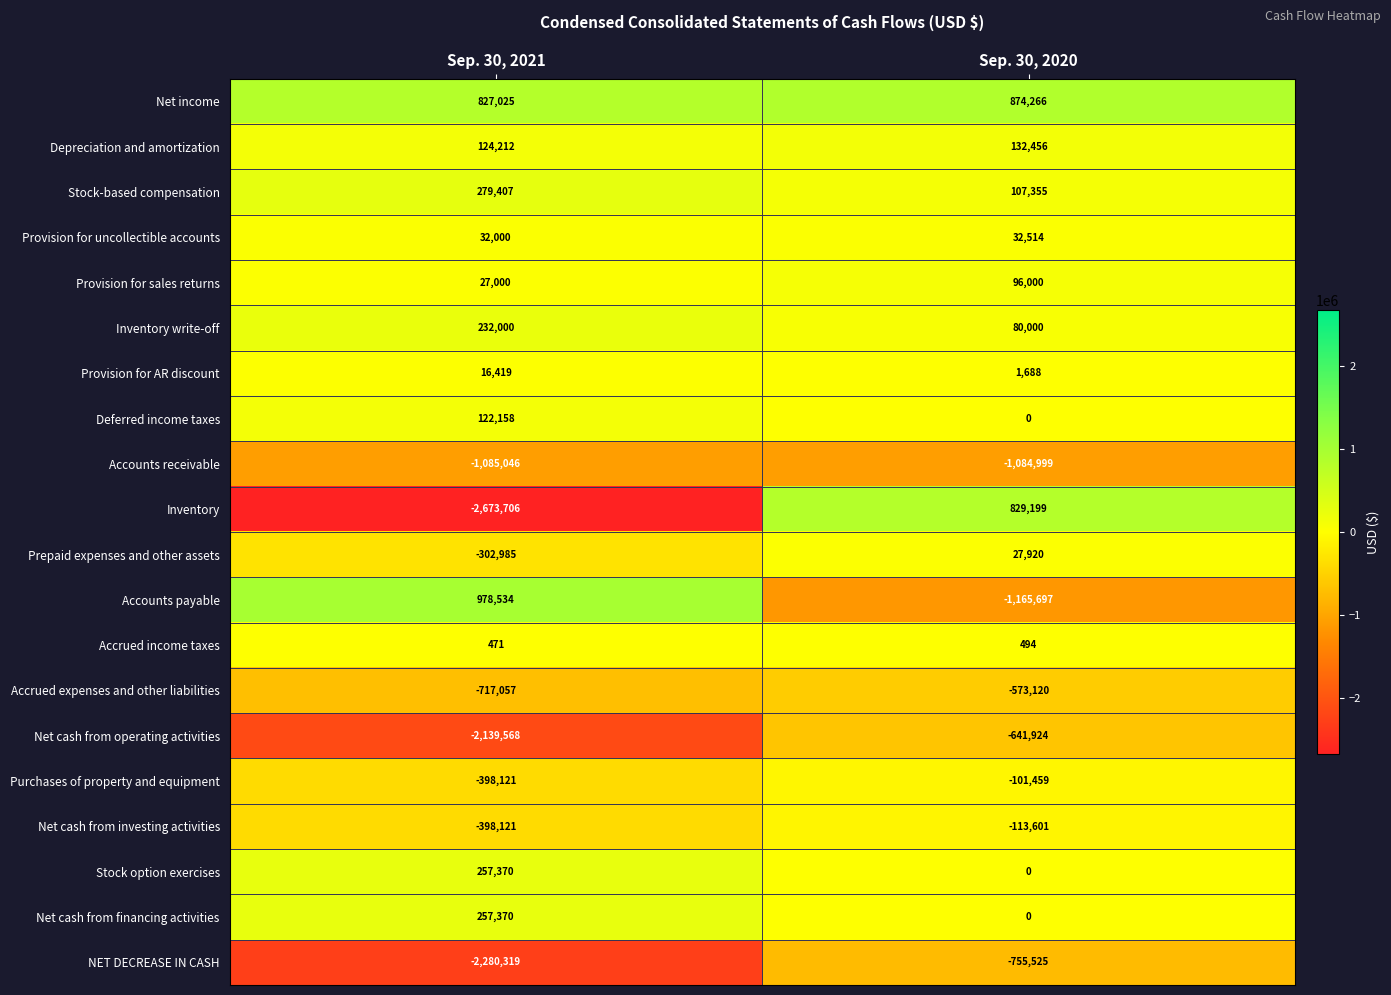

What is the minimum value shown in the chart?

-2673706